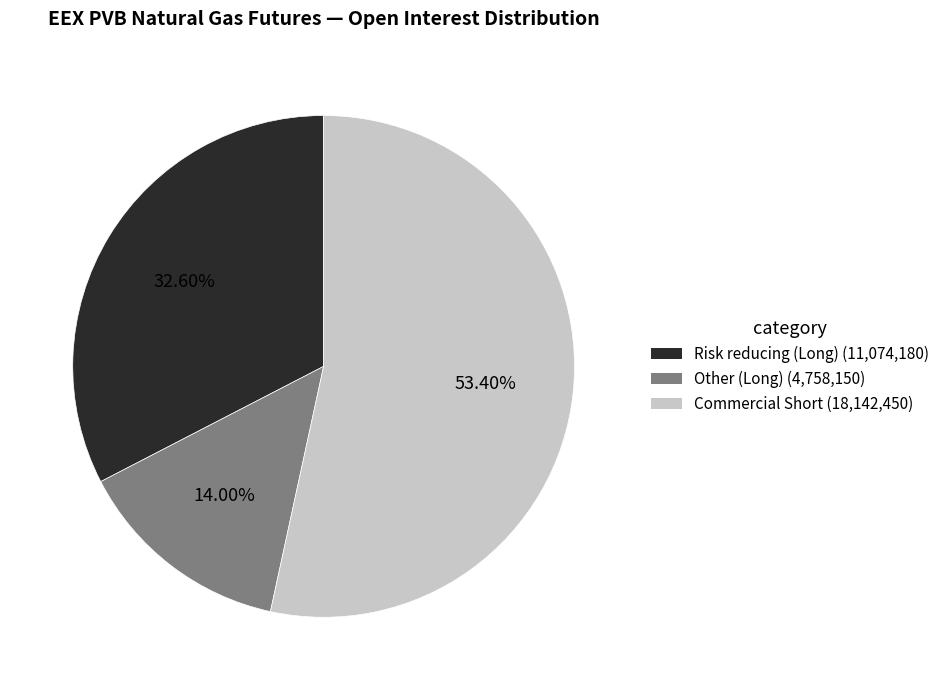

Which category accounts for the majority?

Commercial Short (18,142,450)